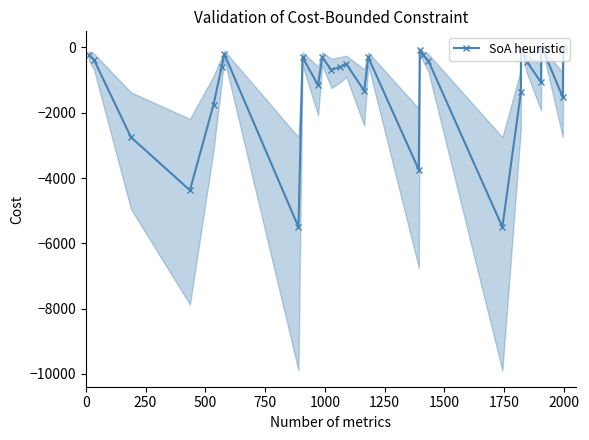

True or false: the data has more than 1 interior local peaks.

True